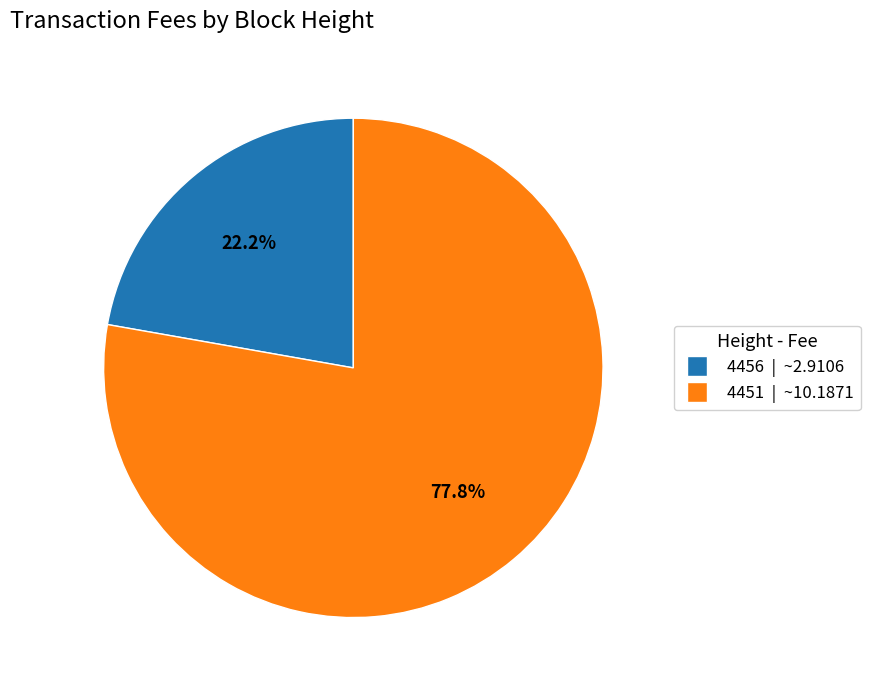

Rank the categories by value from lowest to highest.

4456, 4451